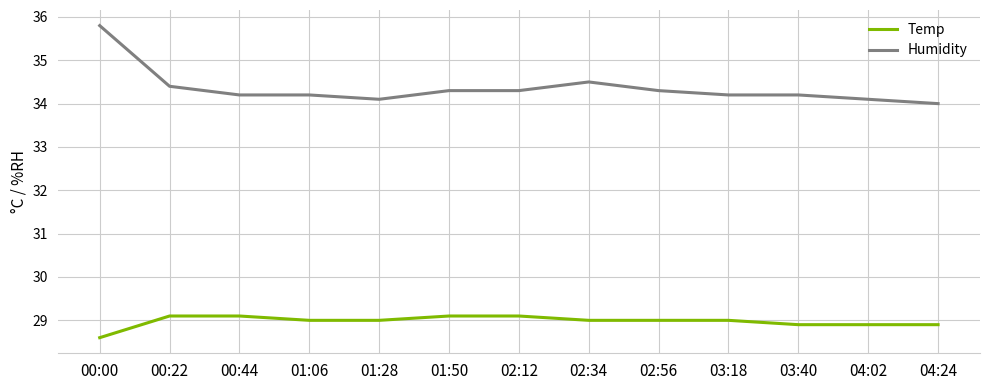

Which label corresponds to the largest value in the chart?

00:00